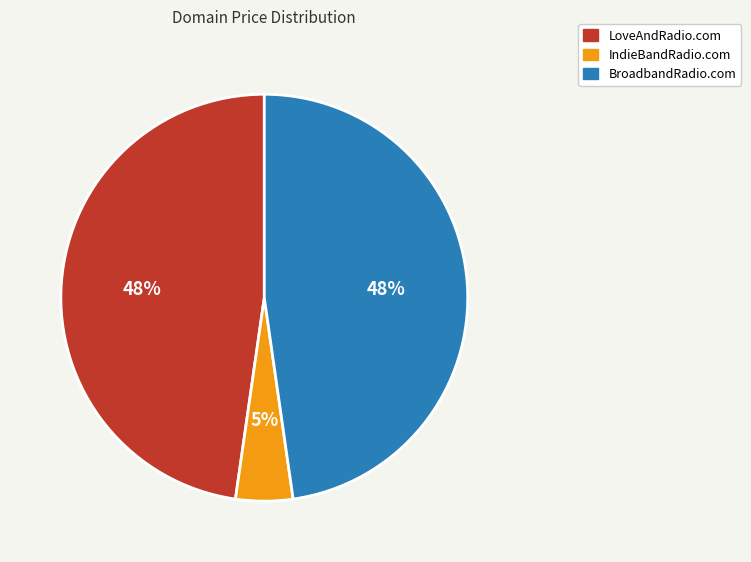

Which slice is the smallest?

IndieBandRadio.com